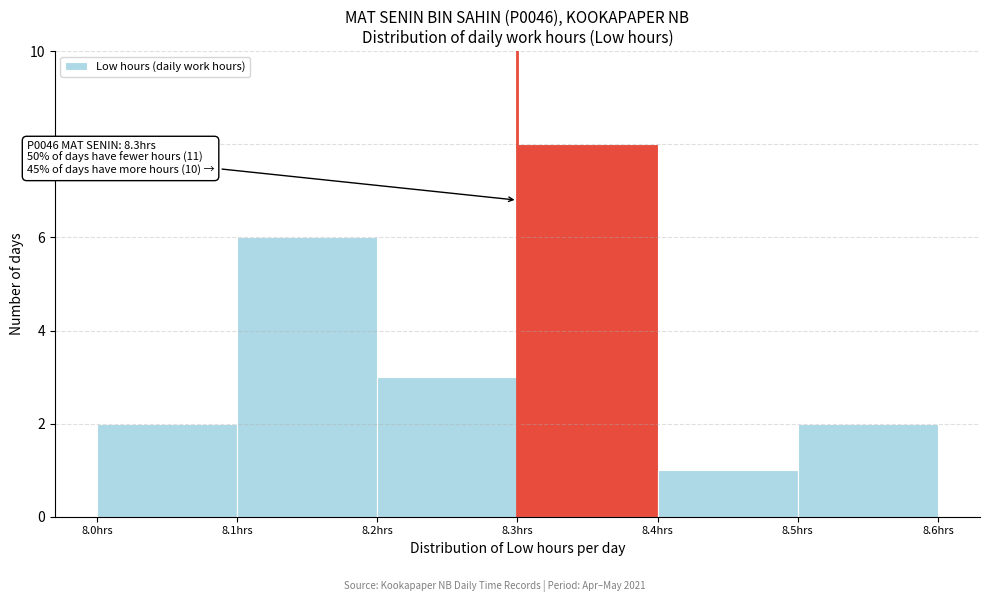

Which range on the x-axis has the tallest bar?

8.3 to 8.4